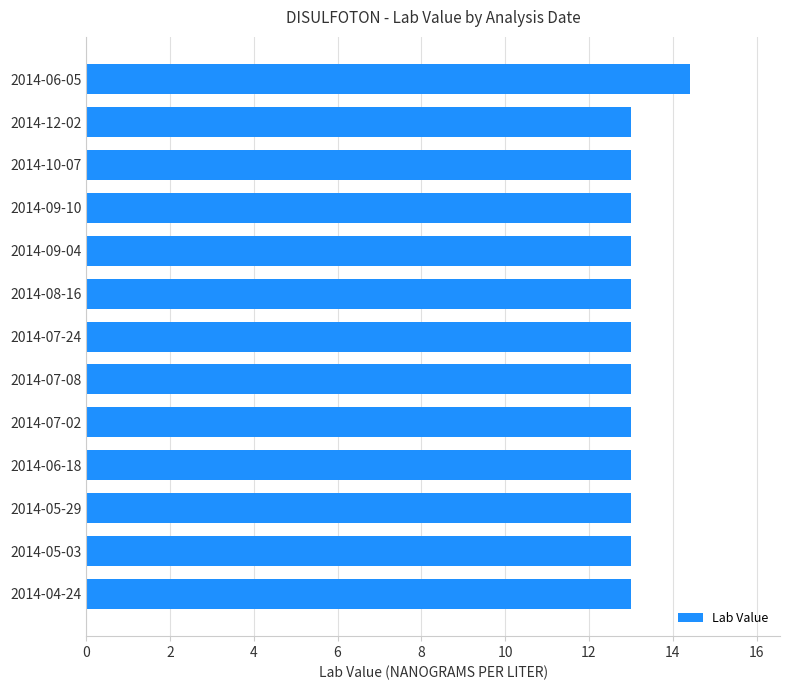

The value at 2014-06-05 is 23.8. True or false?

False